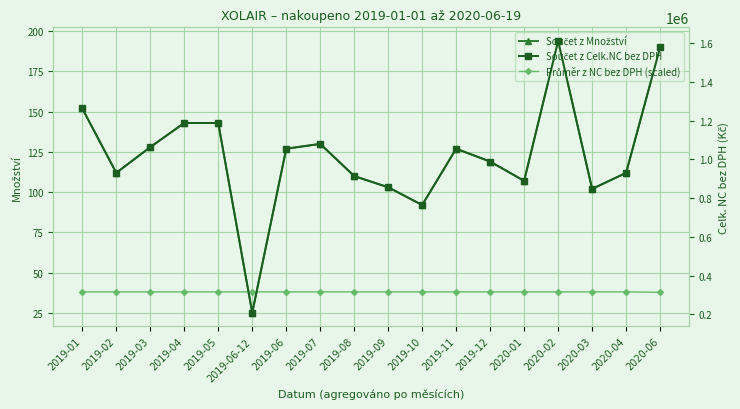

Is it true that Průměr z NC bez DPH (scaled) equals 38.0 at 2019-05?

True